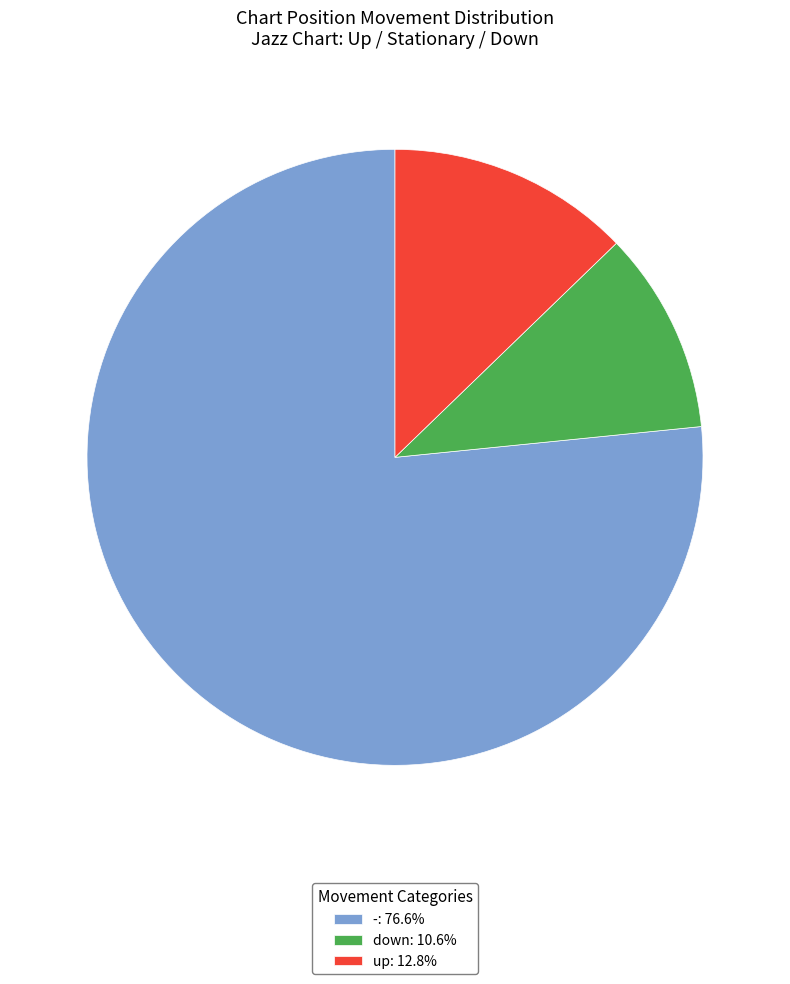

Is the sum of -: 76.6% and down: 10.6% greater than half?

Yes